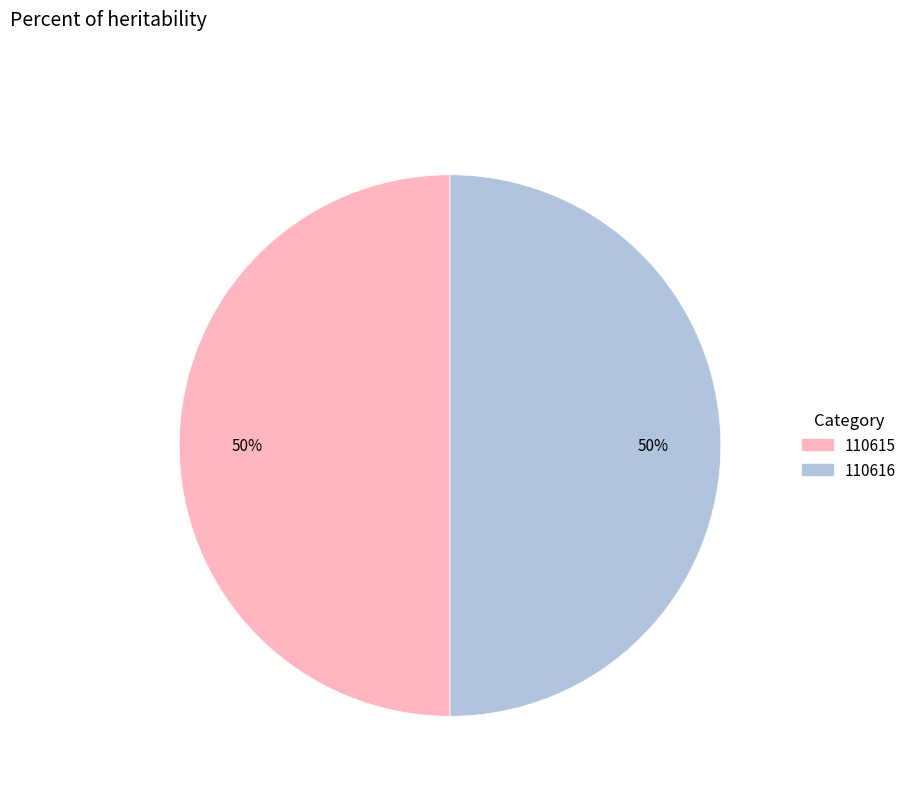

Is the sum of 110615 and 110616 greater than half?

Yes